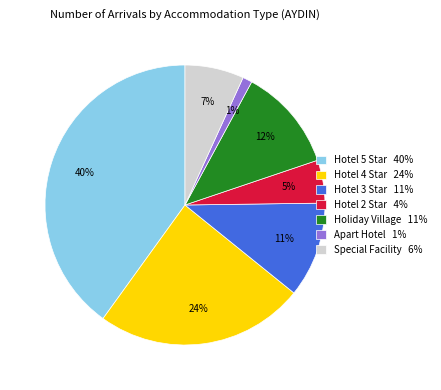

Combined, do Hotel 5 Star and Holiday Village account for over 50%?

Yes